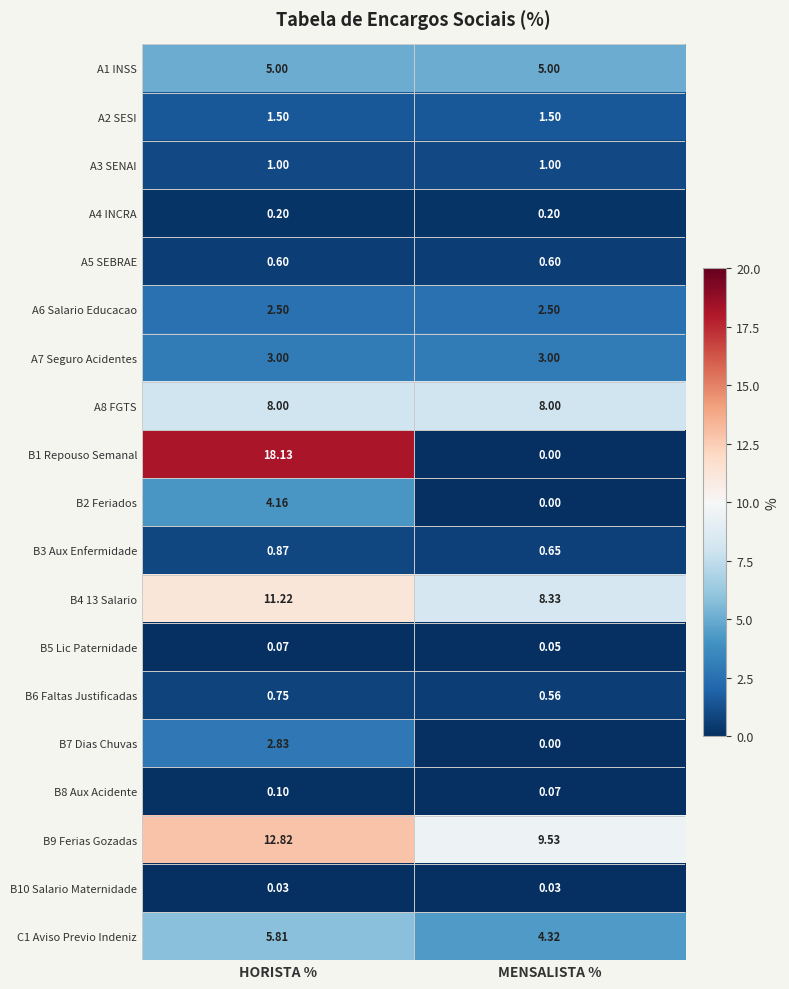

Rank the categories by B1 Repouso Semanal value from lowest to highest.

MENSALISTA %, HORISTA %